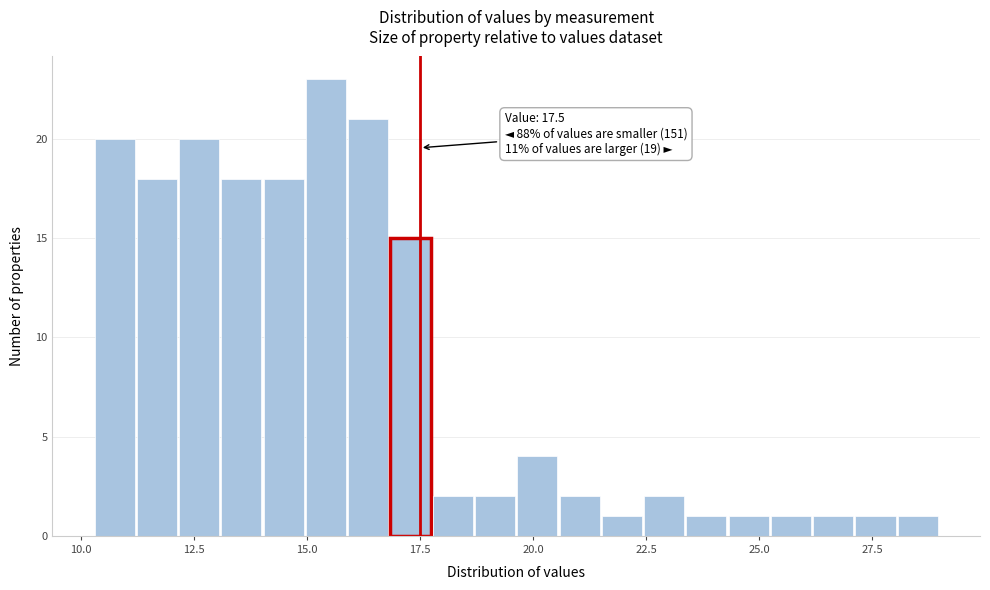

Around what value on the x-axis is the tallest bar? Give the approximate position of its centre, as read against the axis.

15.5